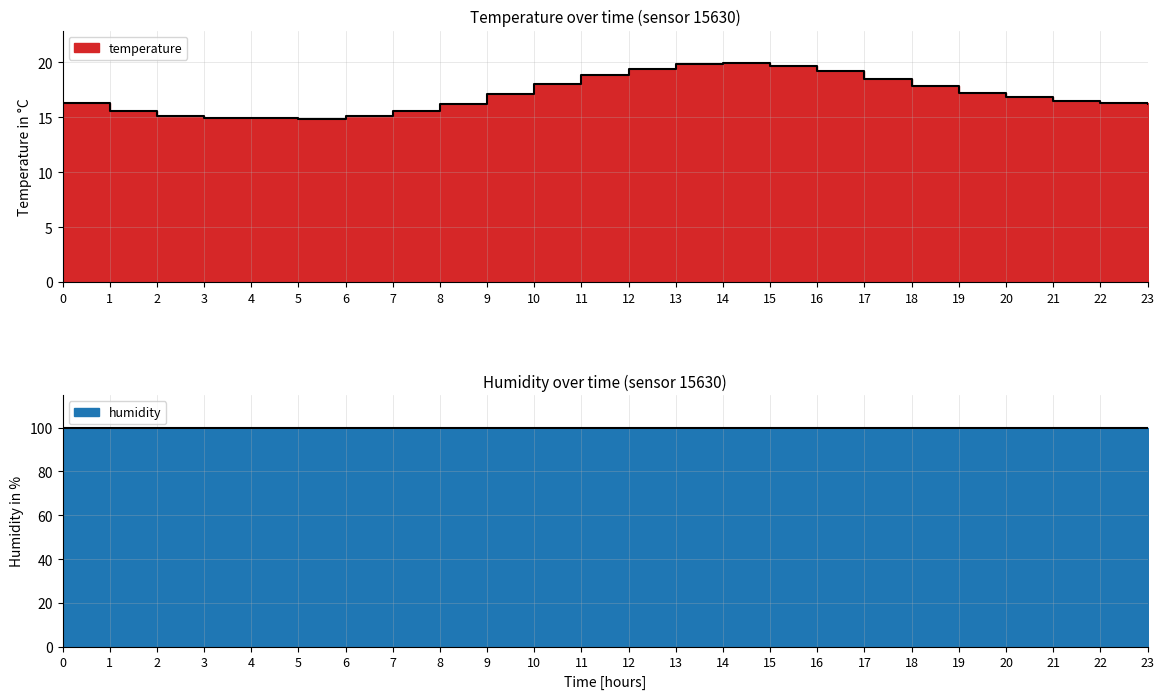

Reading right to left, what are all the values shown in this chart?

16.2	16.3	16.5	16.8	17.2	17.8	18.5	19.2	19.7	19.9	19.8	19.4	18.8	18.0	17.1	16.2	15.6	15.1	14.8	14.9	14.9	15.1	15.5	16.2